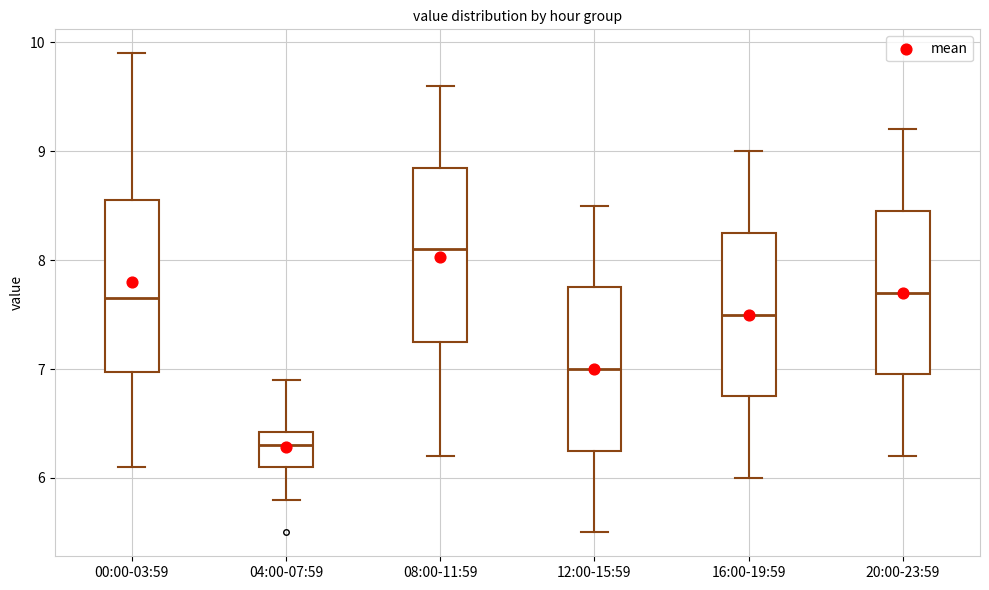

Reading left to right, read every box against the y-axis: the position of its median line, the range the box covers, and the ends of its whiskers. The values are not printed on the chart, so give them approximately, as read against the axis.

00:00-03:59: median 7.7, box 7.0 to 8.6, whiskers 6.1 to 9.9
04:00-07:59: median 6.3, box 6.1 to 6.4, whiskers 5.8 to 6.9
08:00-11:59: median 8.1, box 7.3 to 8.9, whiskers 6.2 to 9.6
12:00-15:59: median 7.0, box 6.3 to 7.8, whiskers 5.5 to 8.5
16:00-19:59: median 7.5, box 6.8 to 8.3, whiskers 6.0 to 9.0
20:00-23:59: median 7.7, box 7.0 to 8.5, whiskers 6.2 to 9.2